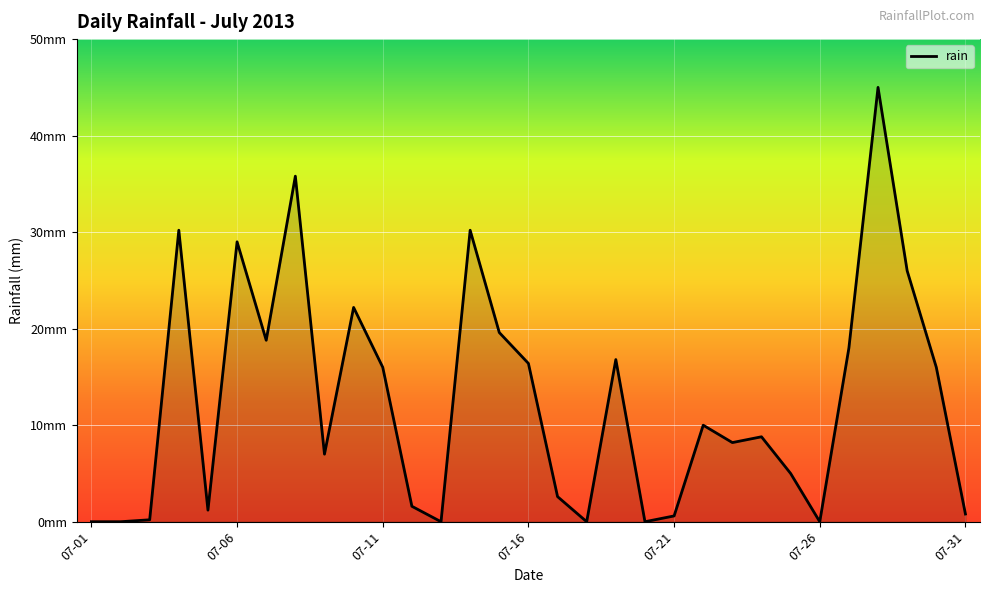

Does the chart have visible grid lines?

Yes